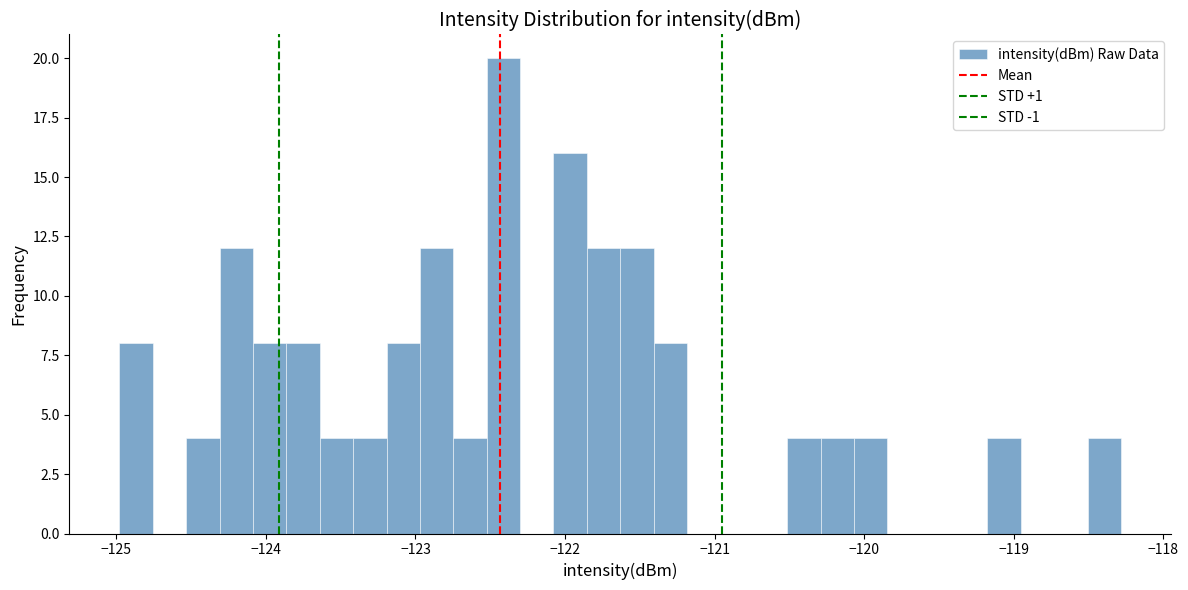

Read against the x-axis, roughly where is the centre of the tallest bar?

-122.4